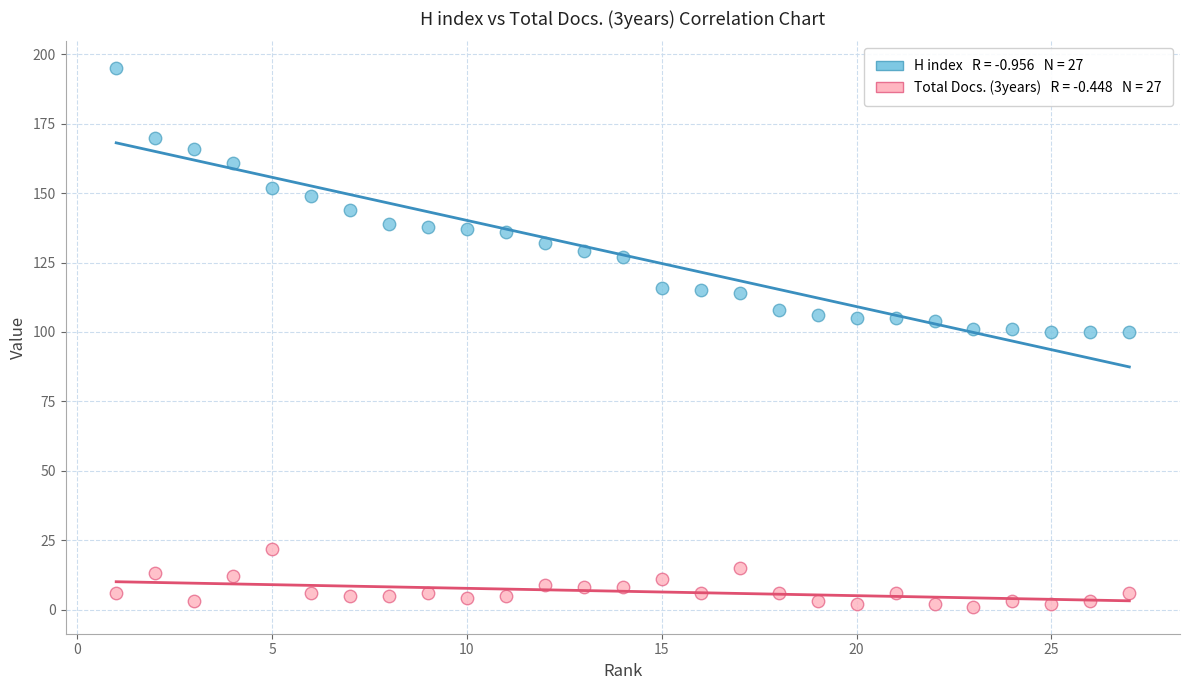

Across all data points, what is the range of Y values (max minus min)?

194